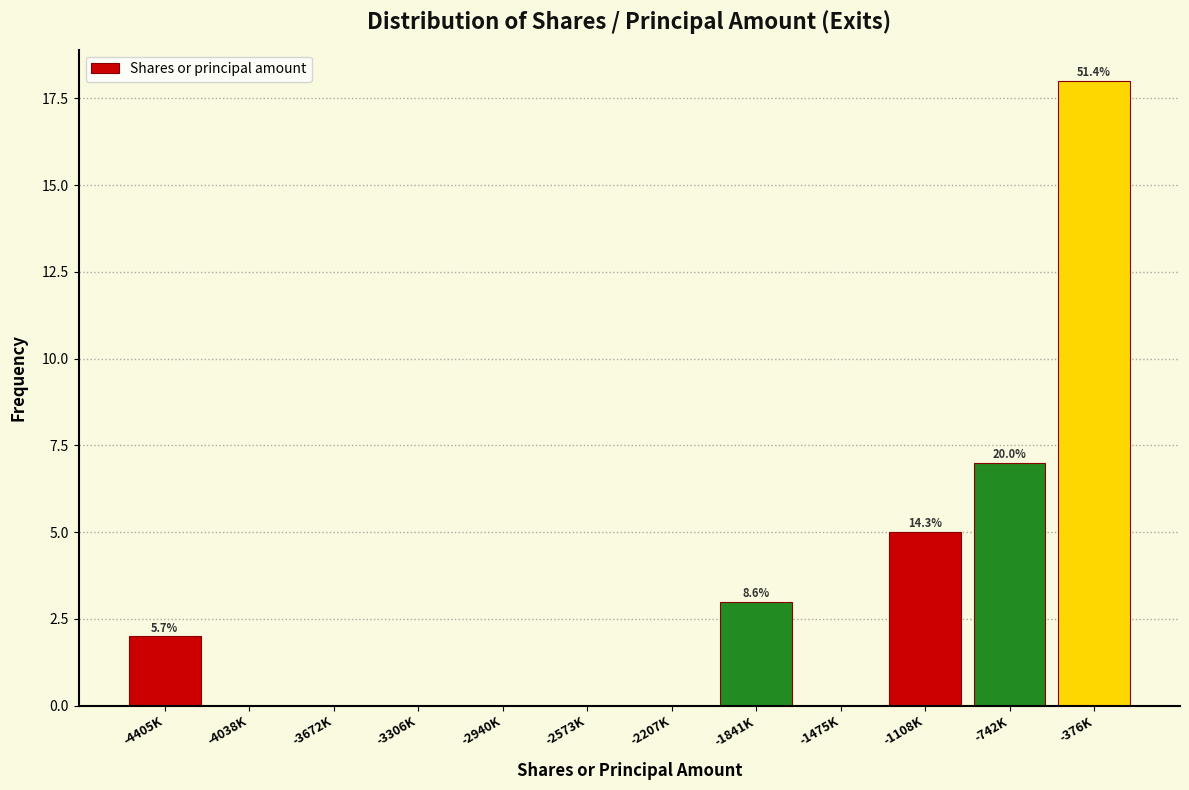

Reading right to left, what are all the values shown in this chart?

-376K=18	-742K=7	-1108K=5	-1475K=0	-1841K=3	-2207K=0	-2573K=0	-2940K=0	-3306K=0	-3672K=0	-4038K=0	-4405K=2